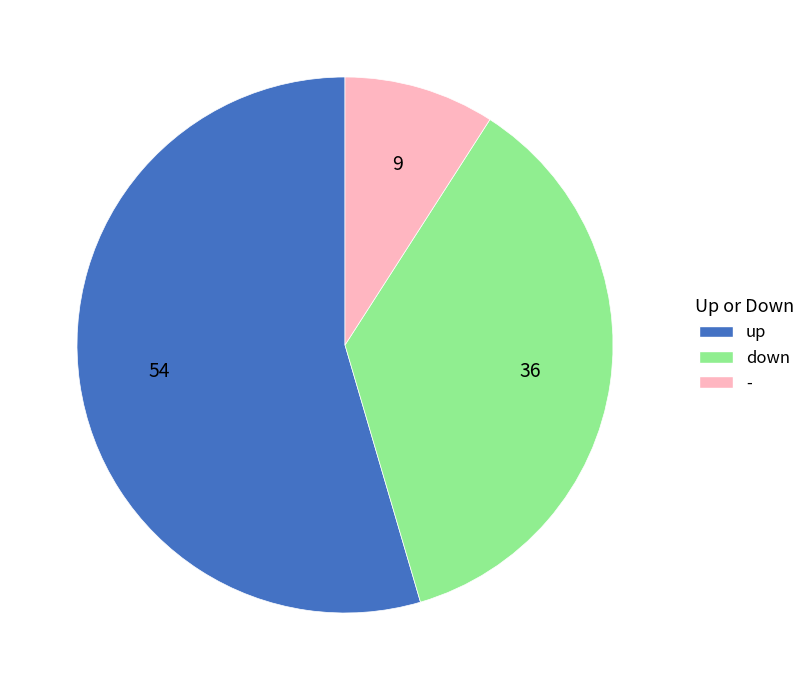

Which slice represents more than half of the pie?

up